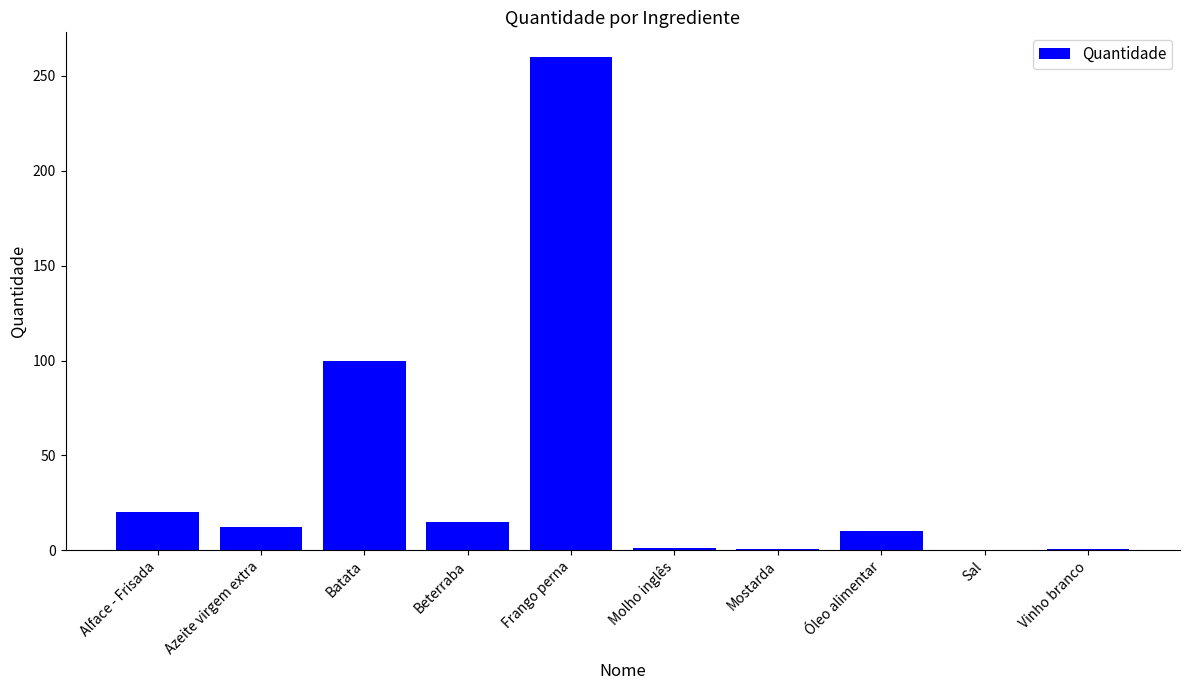

What is the sum of the values at Beterraba and Óleo alimentar?

25.0